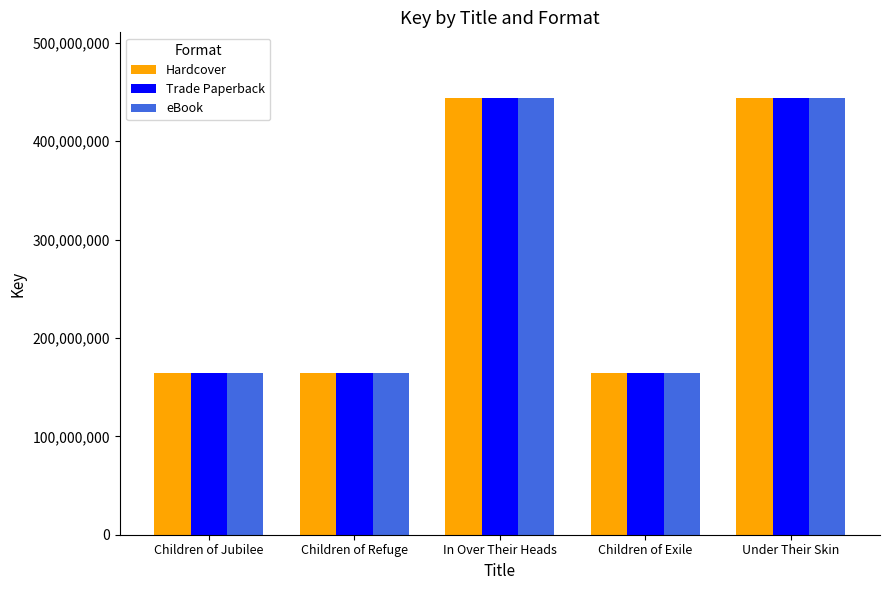

The Trade Paperback series shows 164665761 at Children of Jubilee. True or false?

True